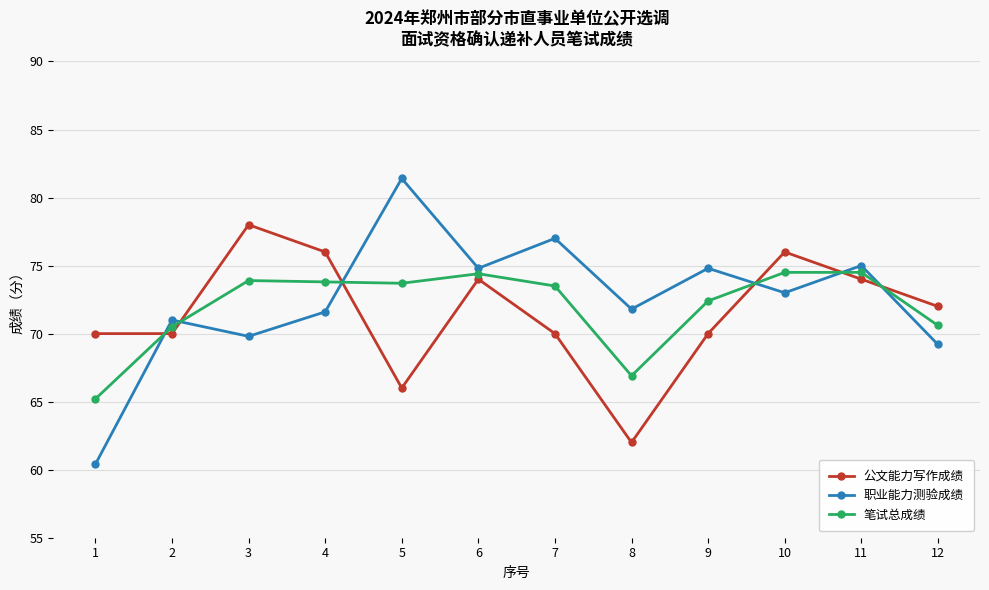

The value of 职业能力测验成绩 at 1 is 16.8. True or false?

False